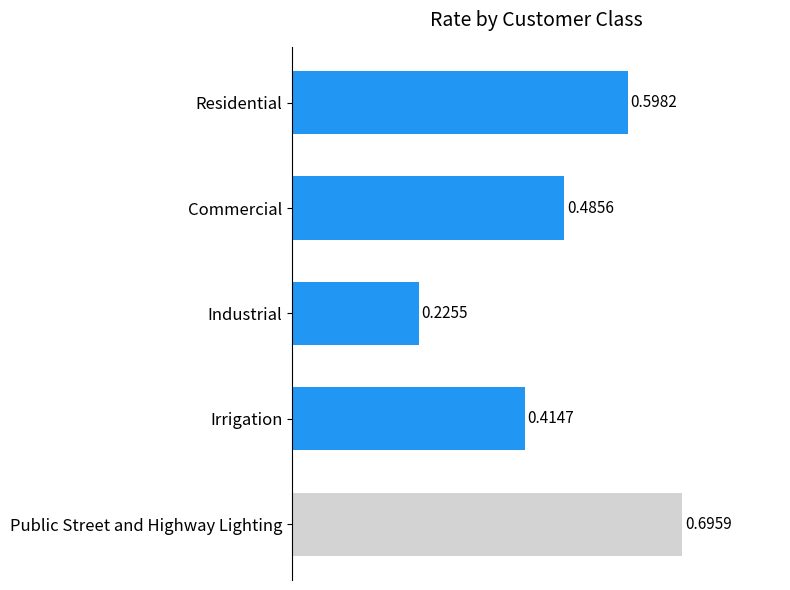

Between Irrigation and Industrial, which is larger?

Irrigation